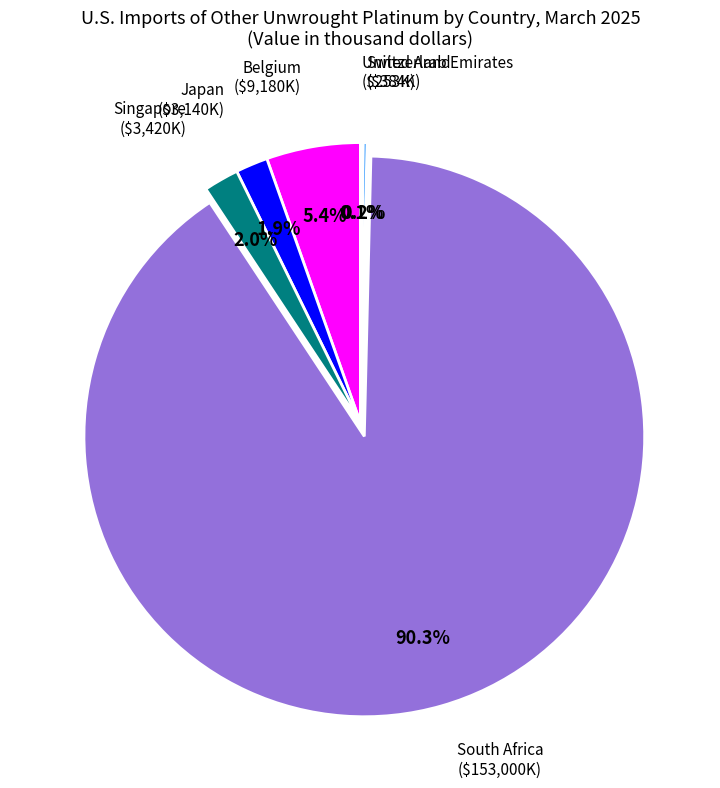

To the nearest percent, what is the average slice percentage?

17%